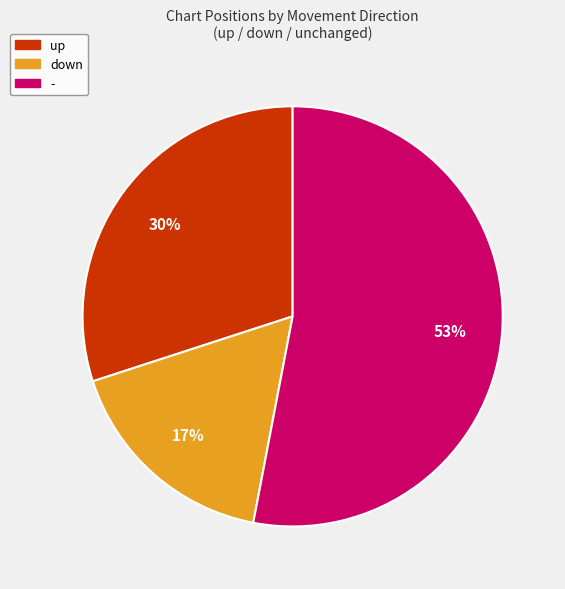

Is it true that - is 65% of the pie?

False